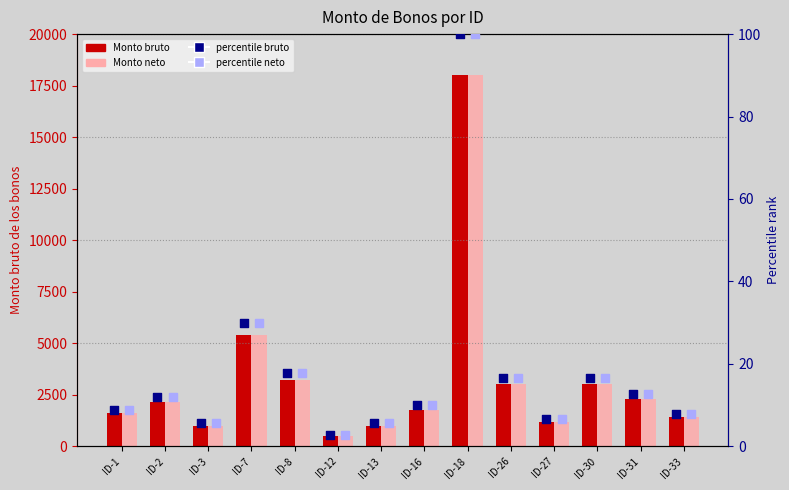

Which series has the largest total across all categories?

Monto bruto